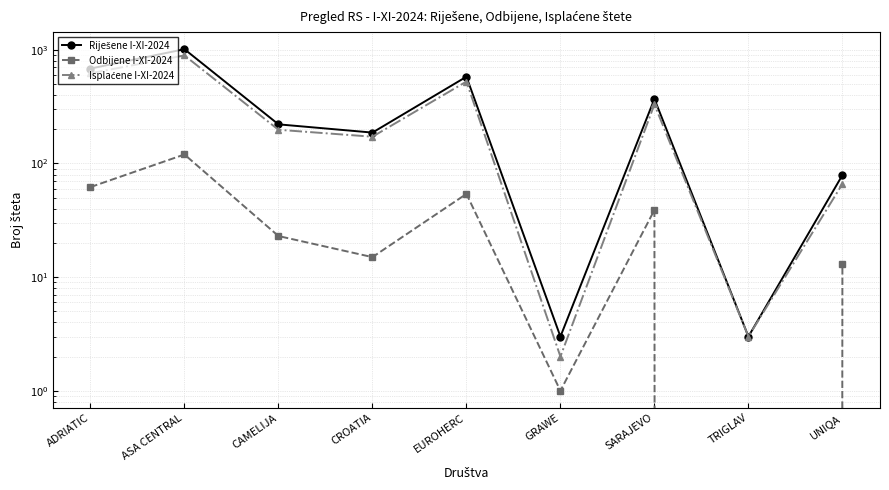

What is the total value across all series at CROATIA?

374